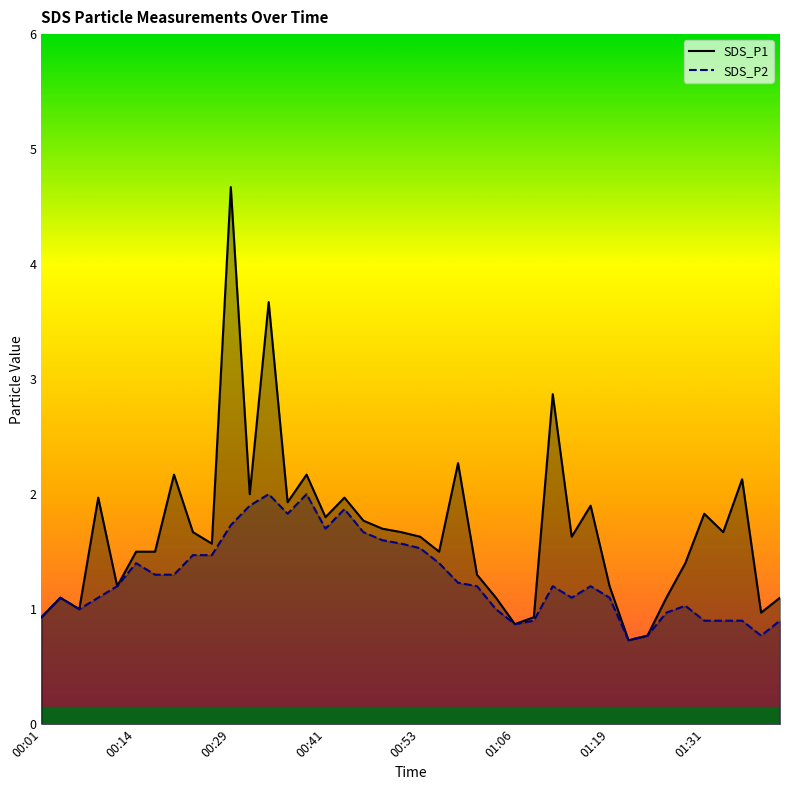

Is the value of SDS_P2 at 00:48 greater than the value of SDS_P1 at 01:34?

No